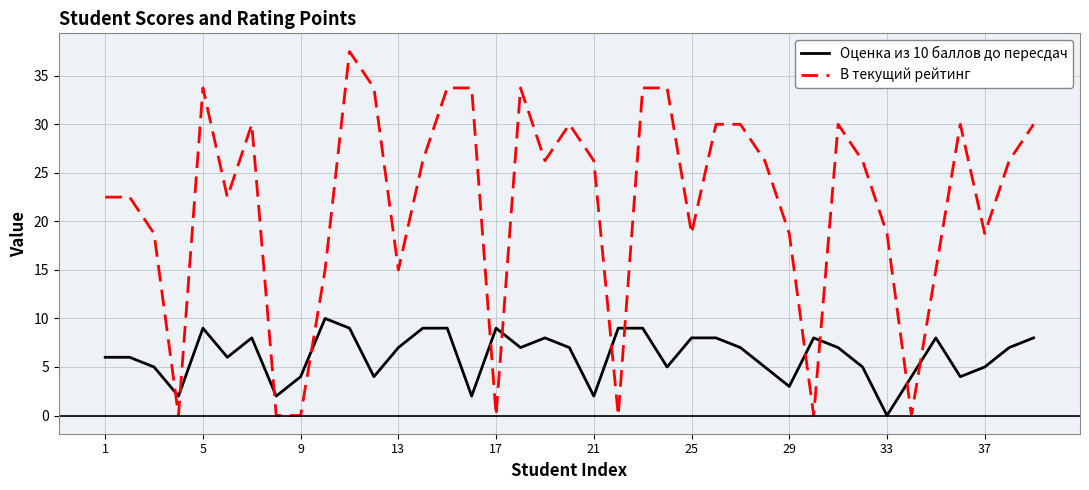

What is the greatest value displayed?

37.5